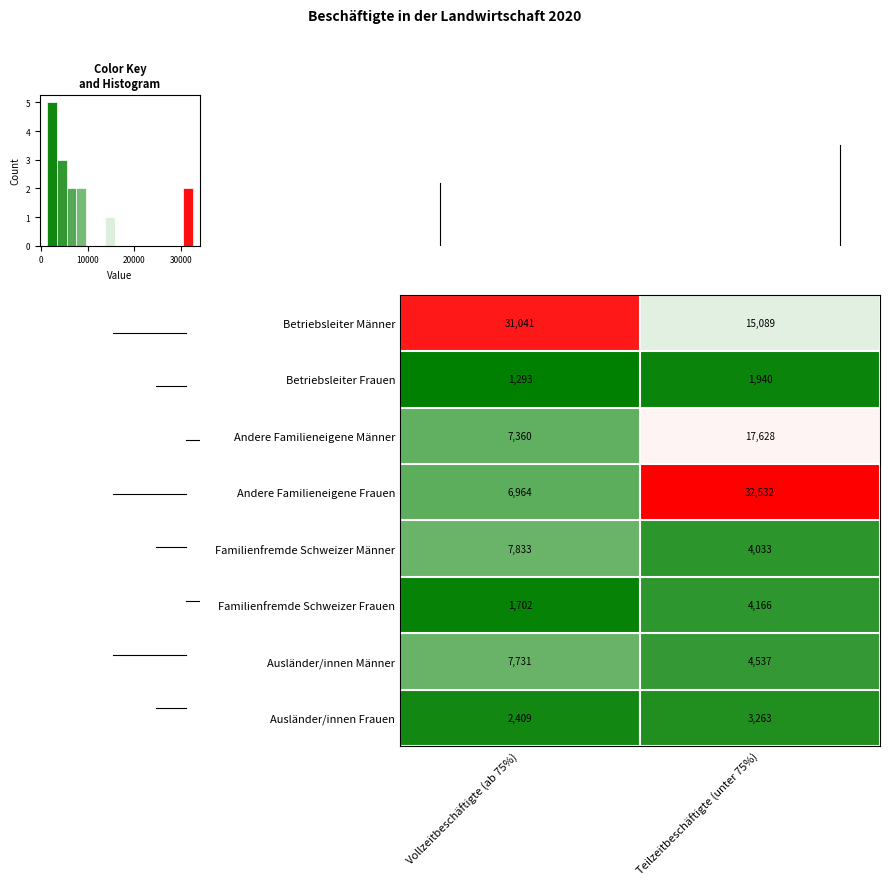

Is the value of Ausländer/innen Frauen at Teilzeitbeschäftigte (unter 75%) greater than the value of Betriebsleiter Männer at Vollzeitbeschäftigte (ab 75%)?

No